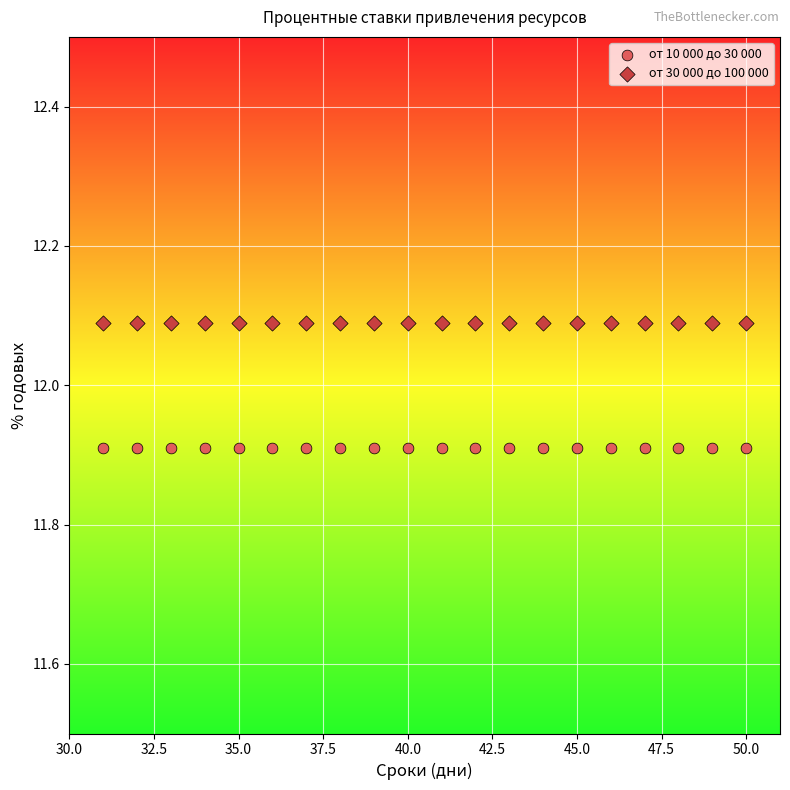

Which series reaches the minimum Y coordinate?

от 10 000 до 30 000